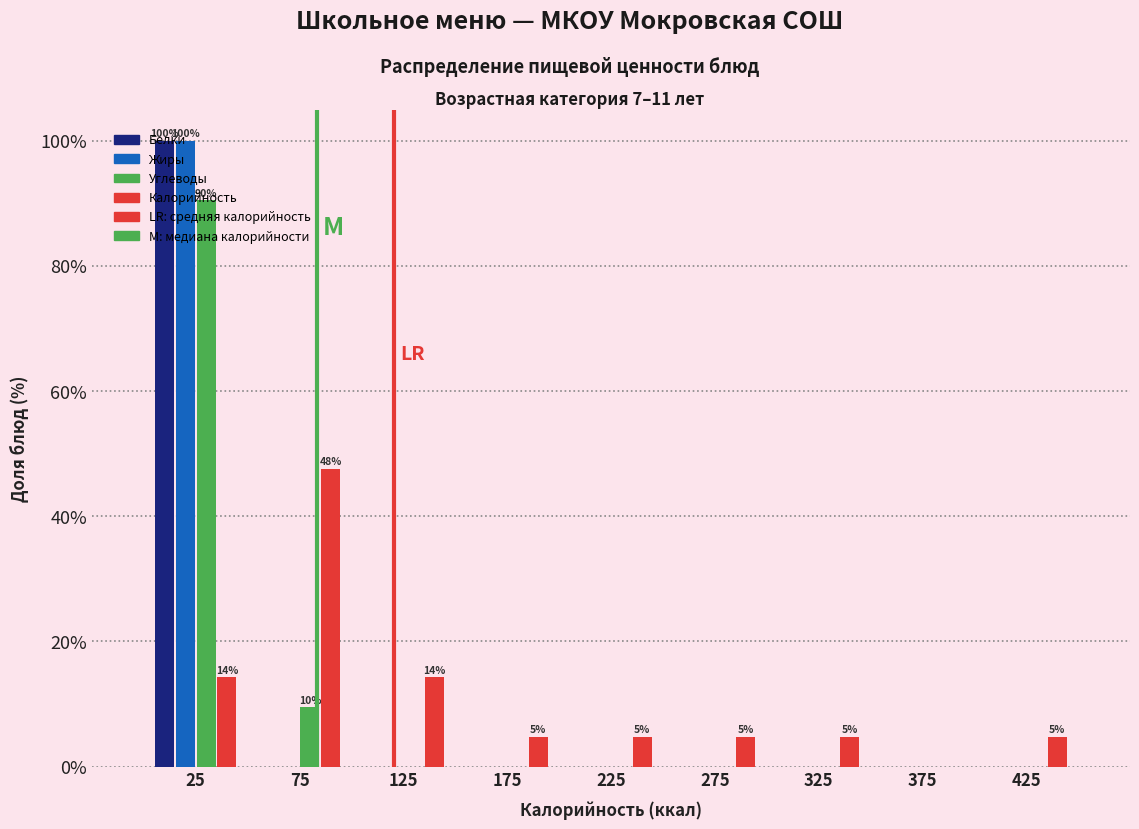

In the Жиры series, which range on the x-axis has the tallest bar?

0 to 50